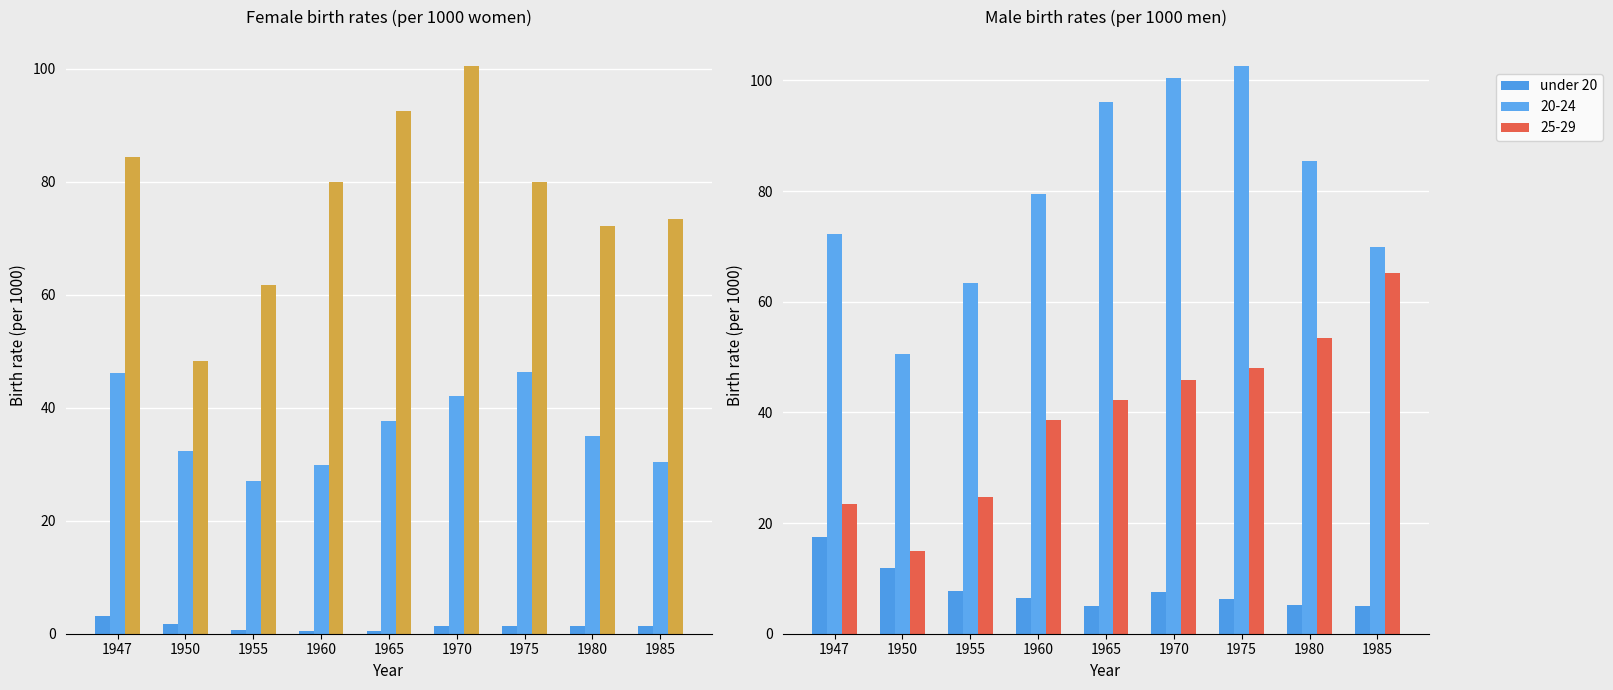

Does the chart contain stacked bars?

No